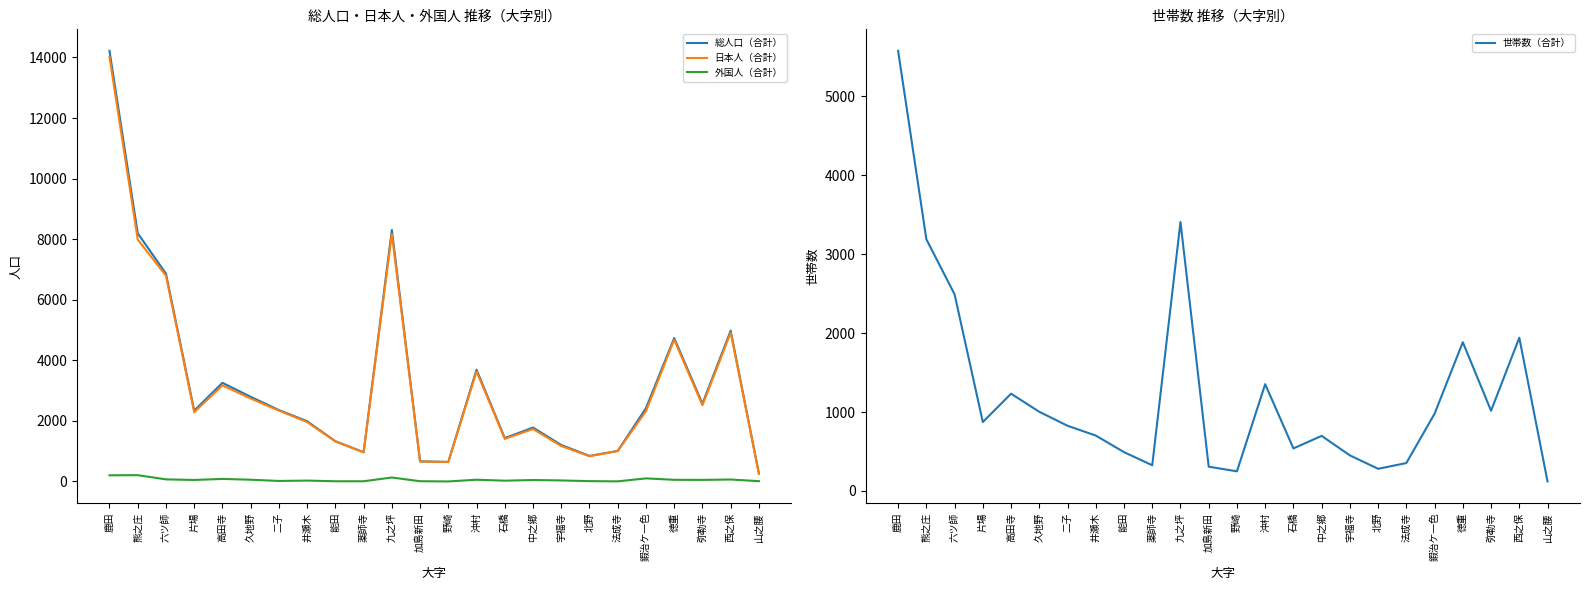

What position from the left is 加島新田?

12